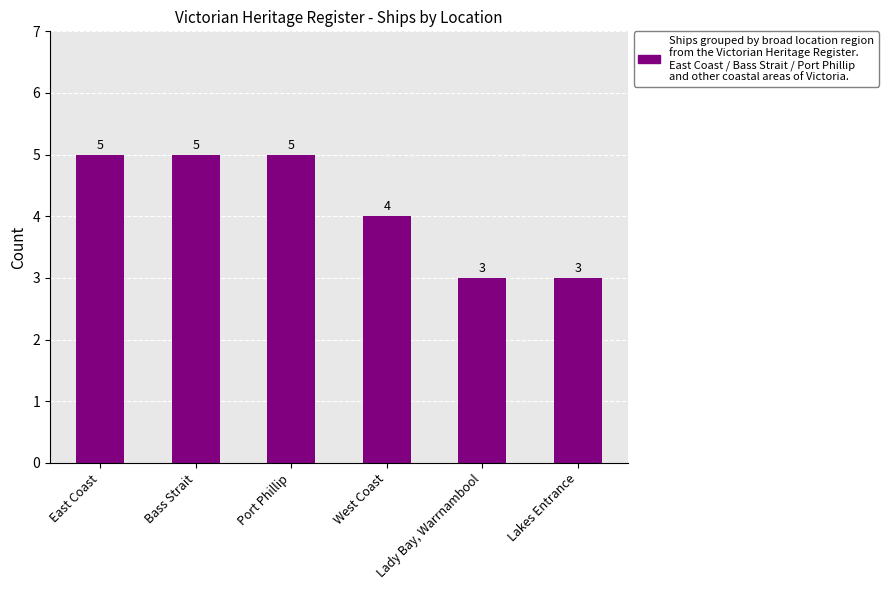

How many bars are there in total?

6